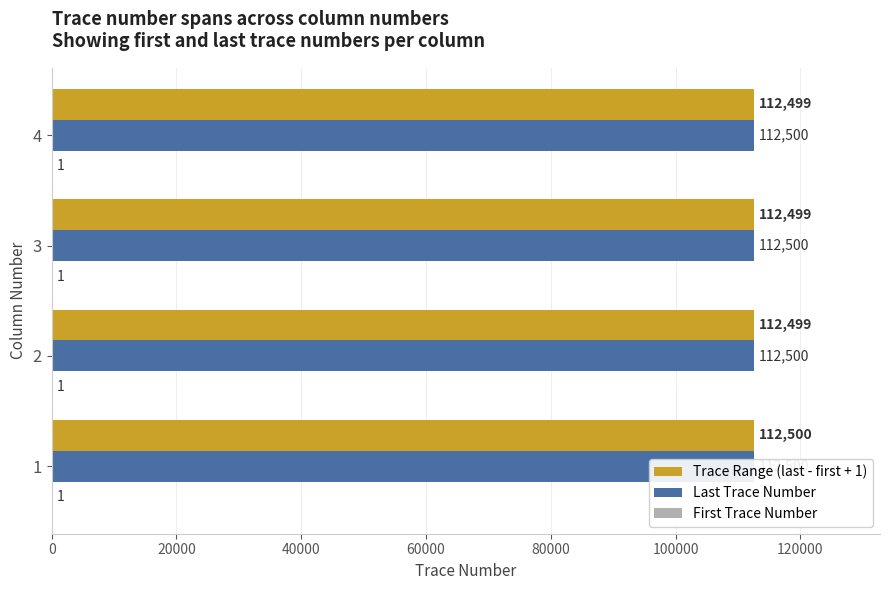

What are all the series names shown in the legend?

Trace Range (last - first + 1), Last Trace Number, First Trace Number